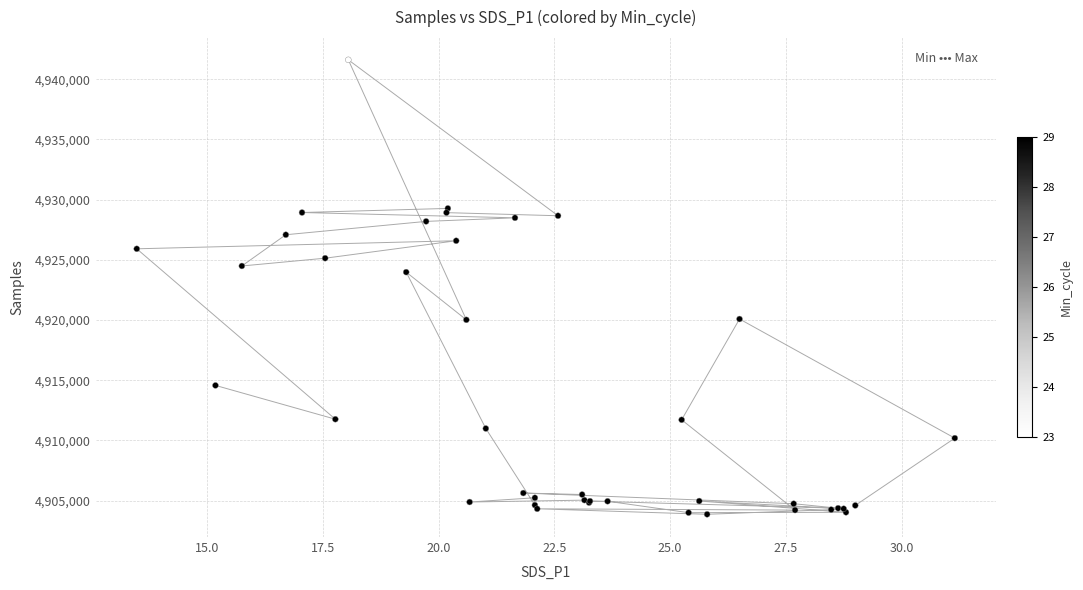

What Y value in the scatter plot is closest to 4922738?

4923979